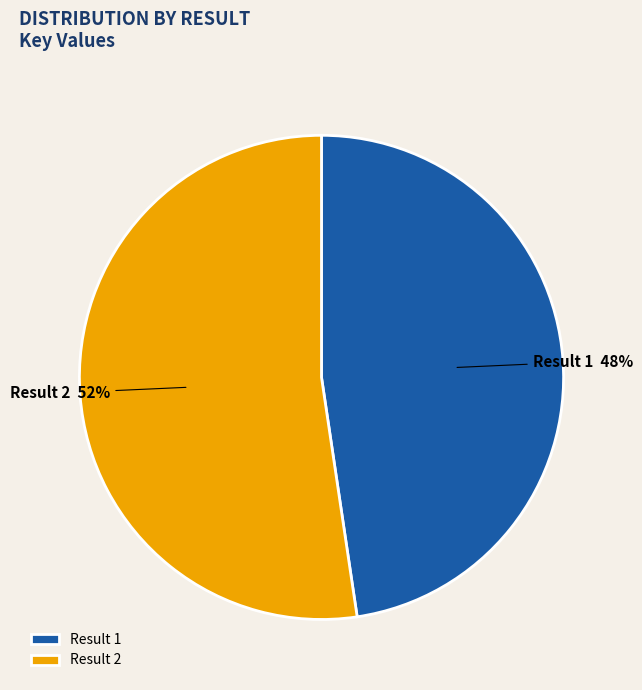

Does Result 1 account for over 50% of the chart?

No